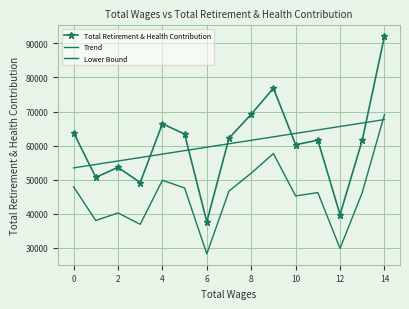

What is the difference between the maximum and minimum values in the Lower Bound series?

40921.5